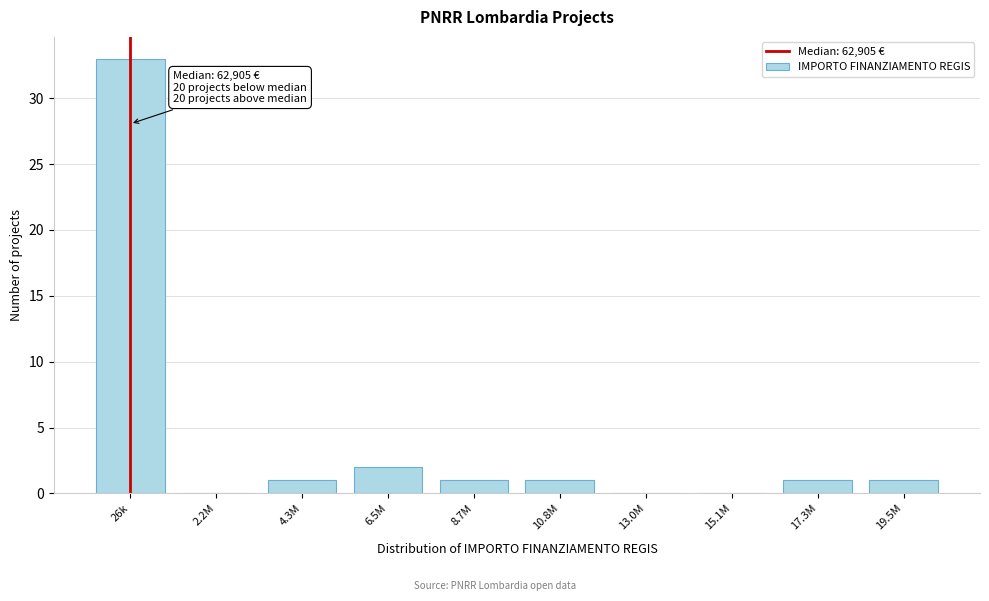

Reading right to left, list all the values displayed in this chart.

19.5M=1	17.3M=1	15.1M=0	13.0M=0	10.8M=1	8.7M=1	6.5M=2	4.3M=1	2.2M=0	26k=33